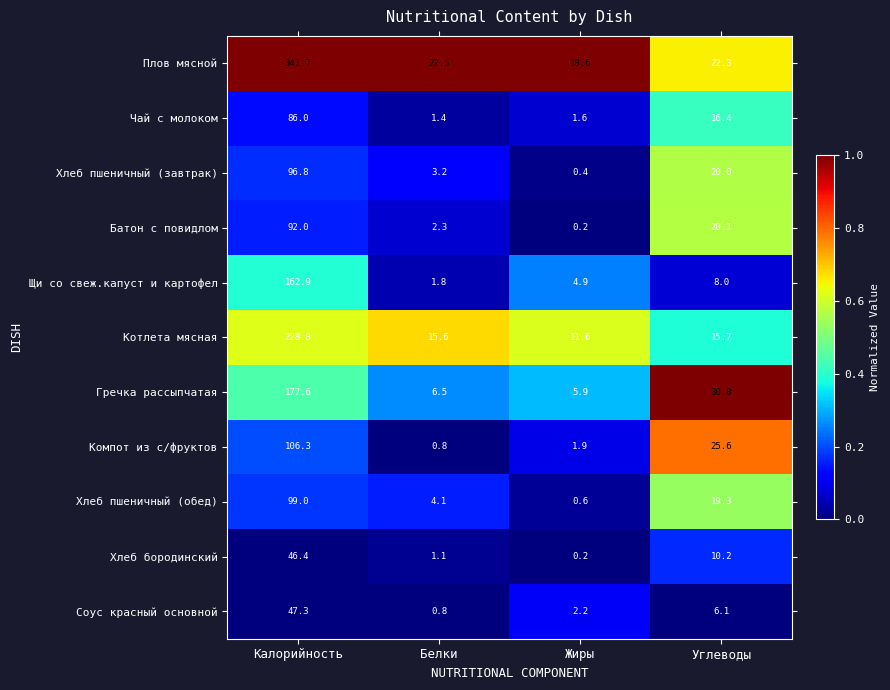

Between Жиры and Углеводы, which series saw the biggest shift?

Гречка рассыпчатая